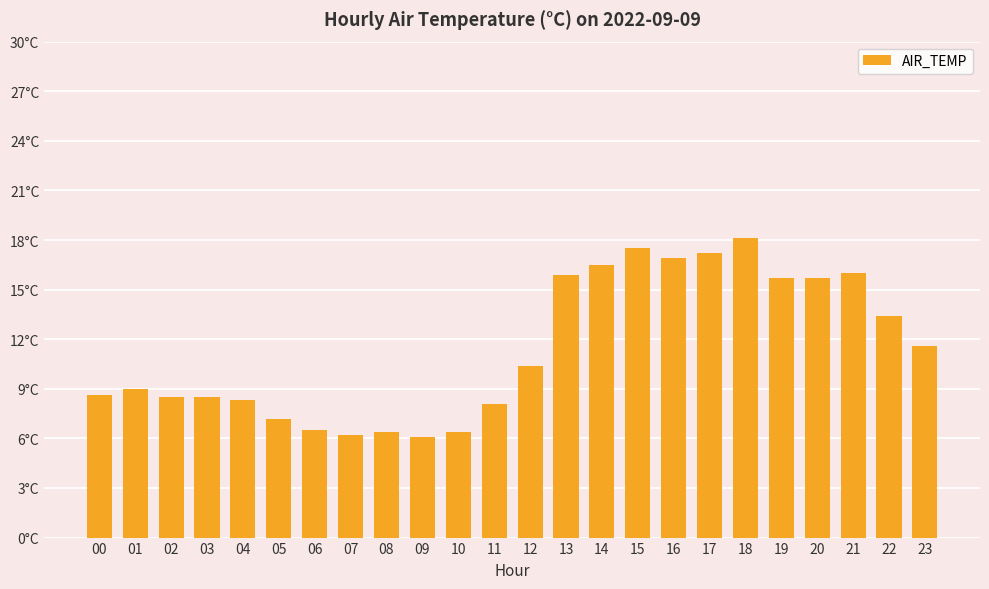

Reading right to left, transcribe all the data shown in this chart.

23=11.6	22=13.4	21=16.0	20=15.7	19=15.7	18=18.1	17=17.2	16=16.9	15=17.5	14=16.5	13=15.9	12=10.4	11=8.1	10=6.4	09=6.1	08=6.4	07=6.2	06=6.5	05=7.2	04=8.3	03=8.5	02=8.5	01=9.0	00=8.6